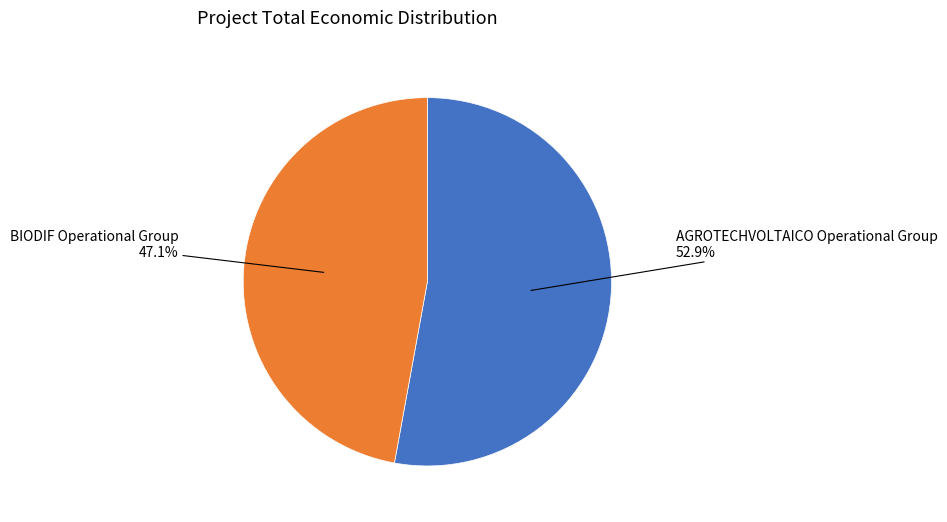

Does BIODIF Operational Group account for over 50% of the chart?

No